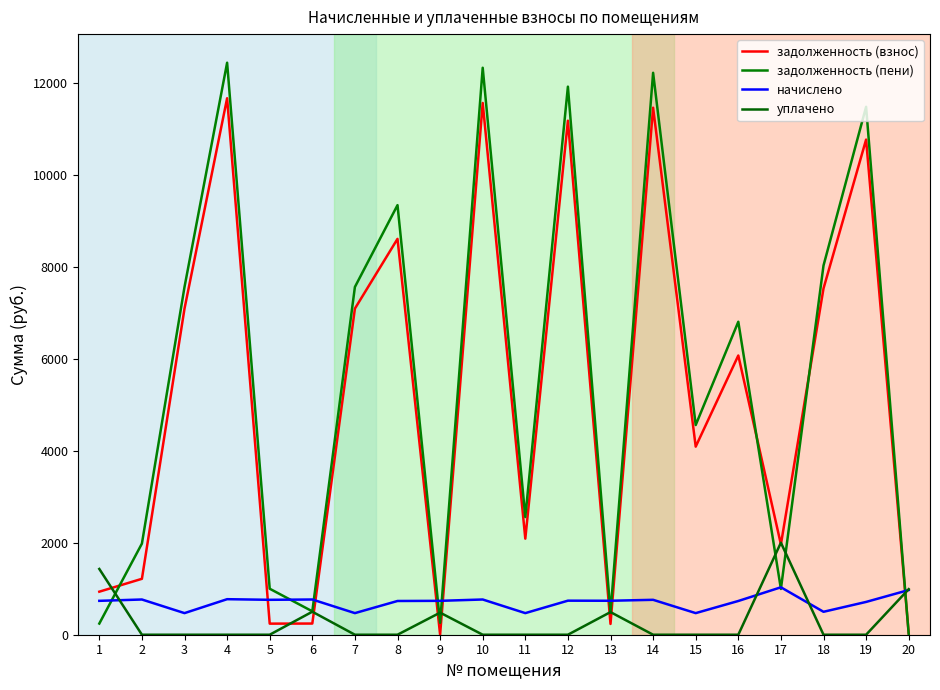

Where do задолженность (пени) and задолженность (взнос) first cross each other?

1 and 2